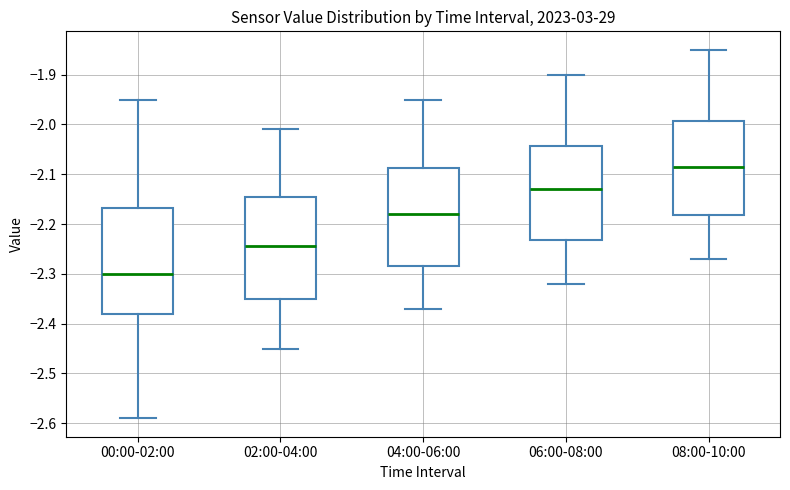

Which box has the lowest median line?

00:00-02:00